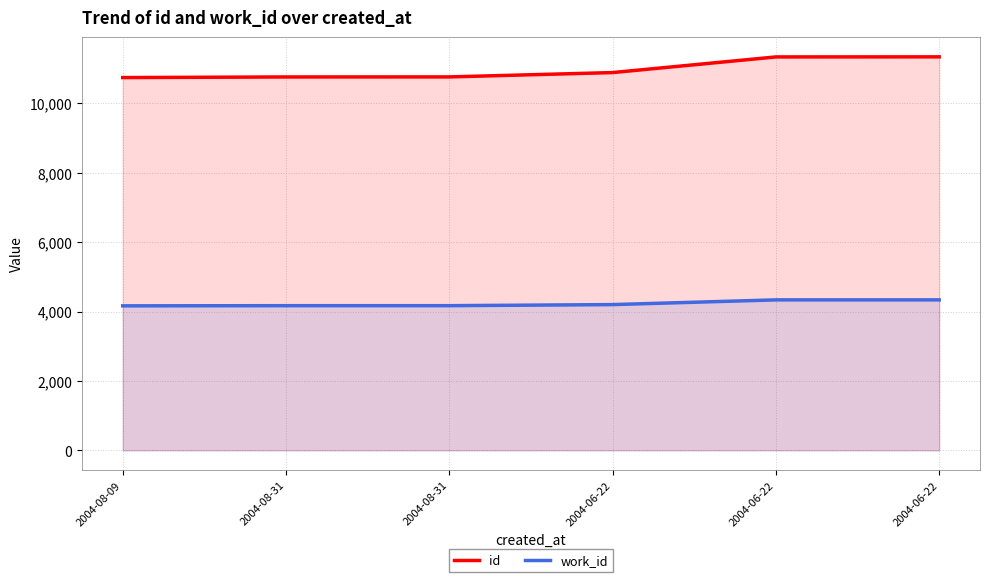

The value of work_id at 2004-08-31 is 4168. True or false?

True